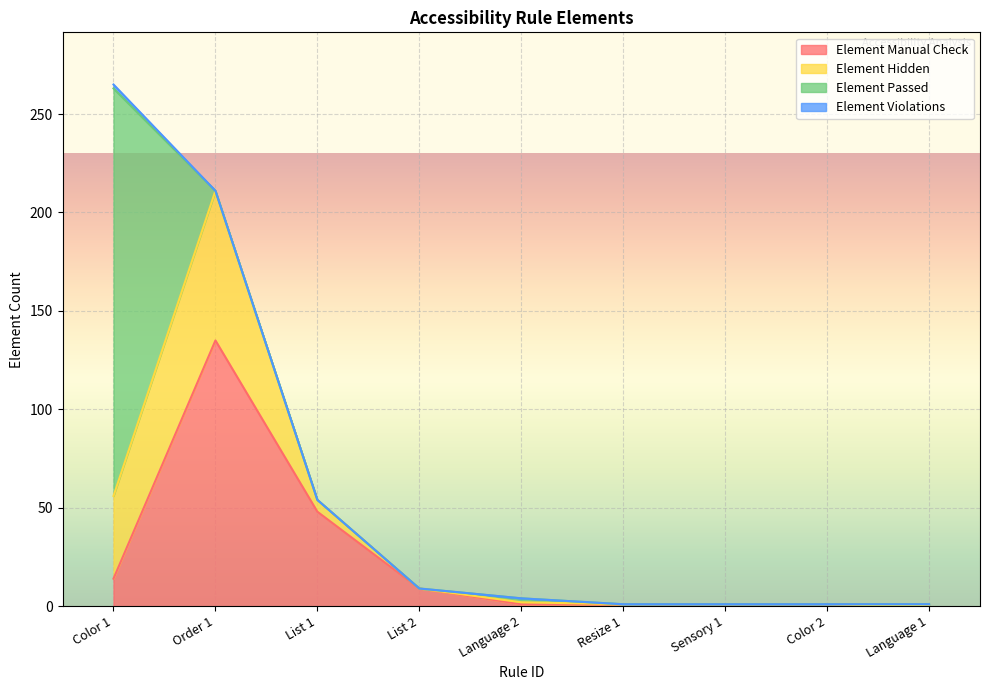

List the labels in order of Element Passed value, largest first.

Color 1, Language 2, Language 1, Order 1, List 1, List 2, Resize 1, Sensory 1, Color 2